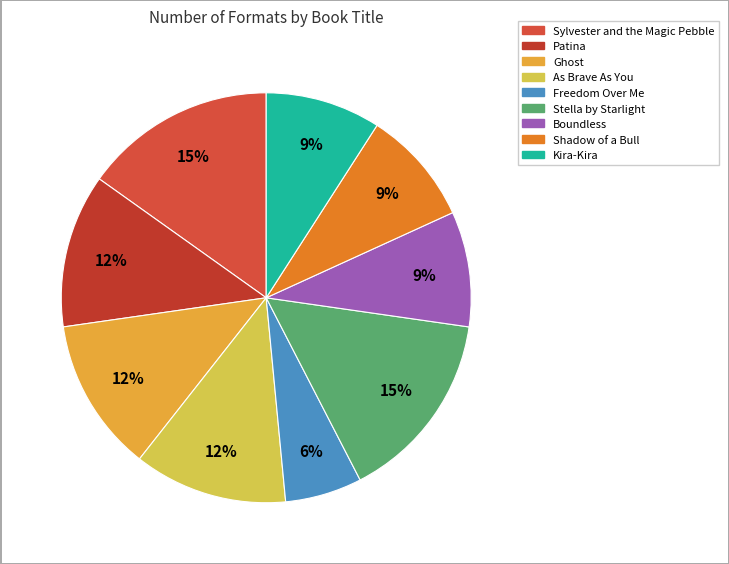

Count the number of slices in the pie.

9